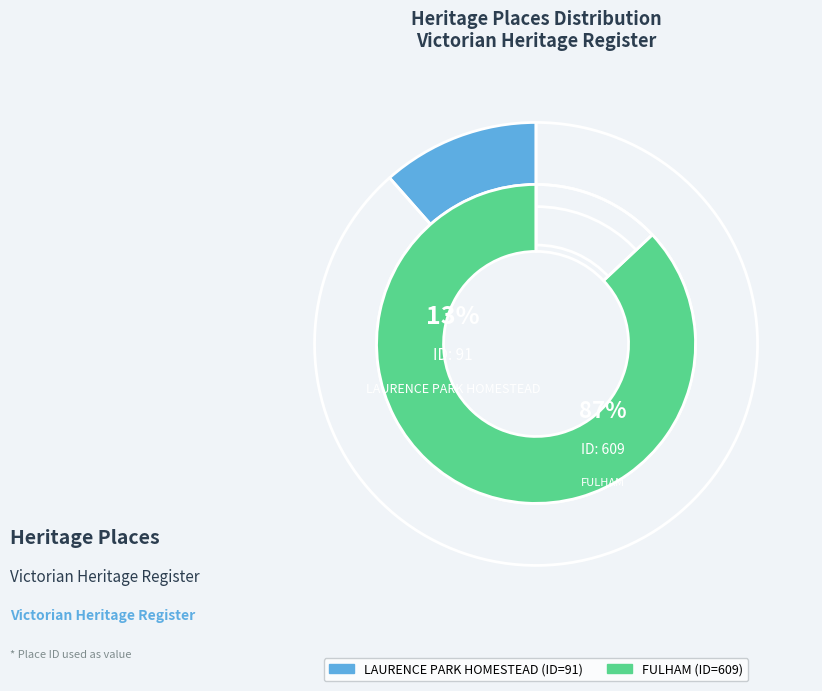

True or false: FULHAM accounts for 76% of the total.

False